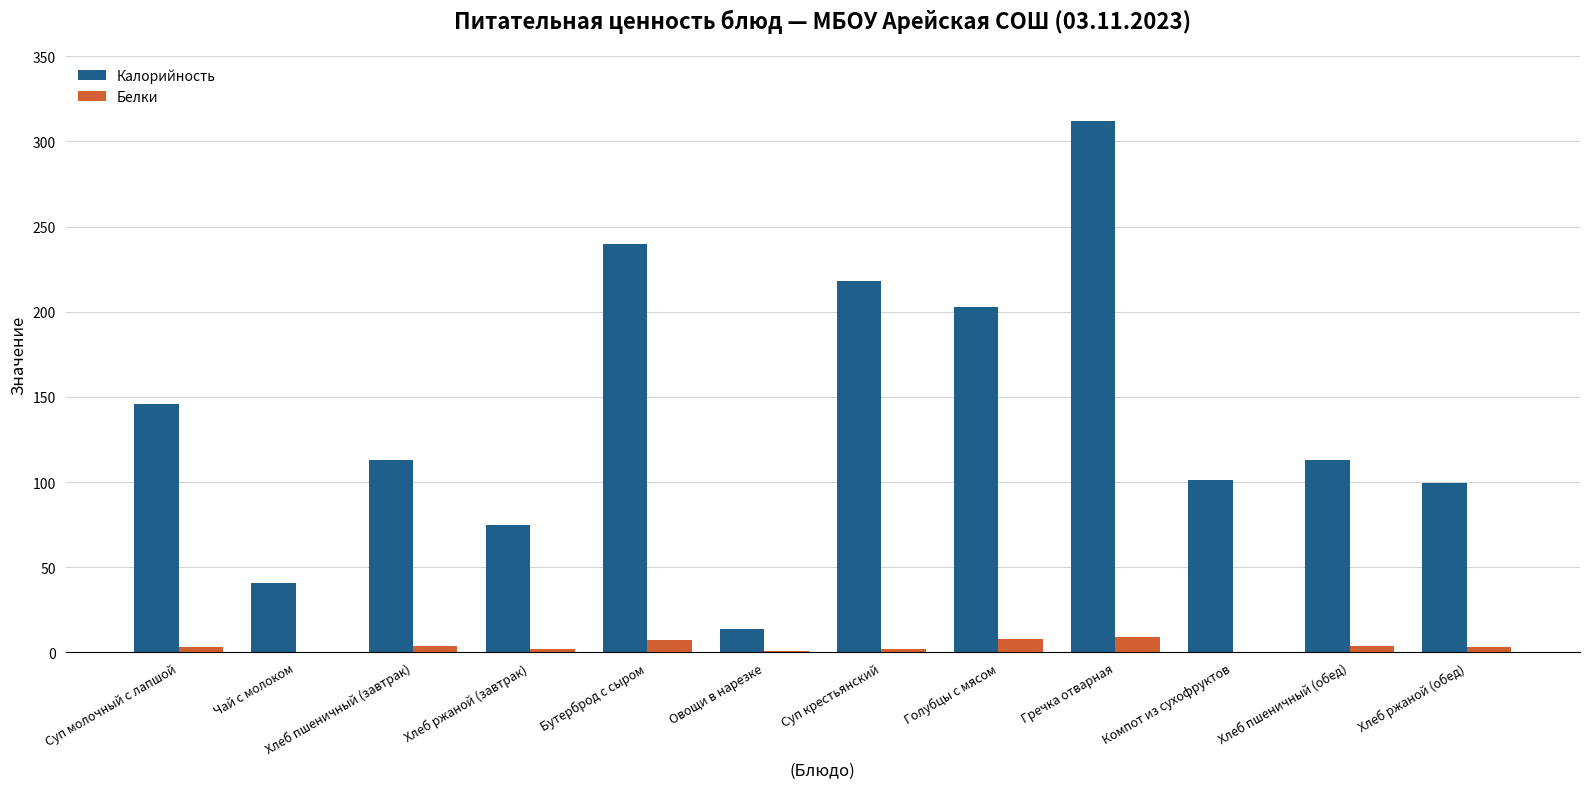

At which category is the sum across all series the highest?

Гречка отварная